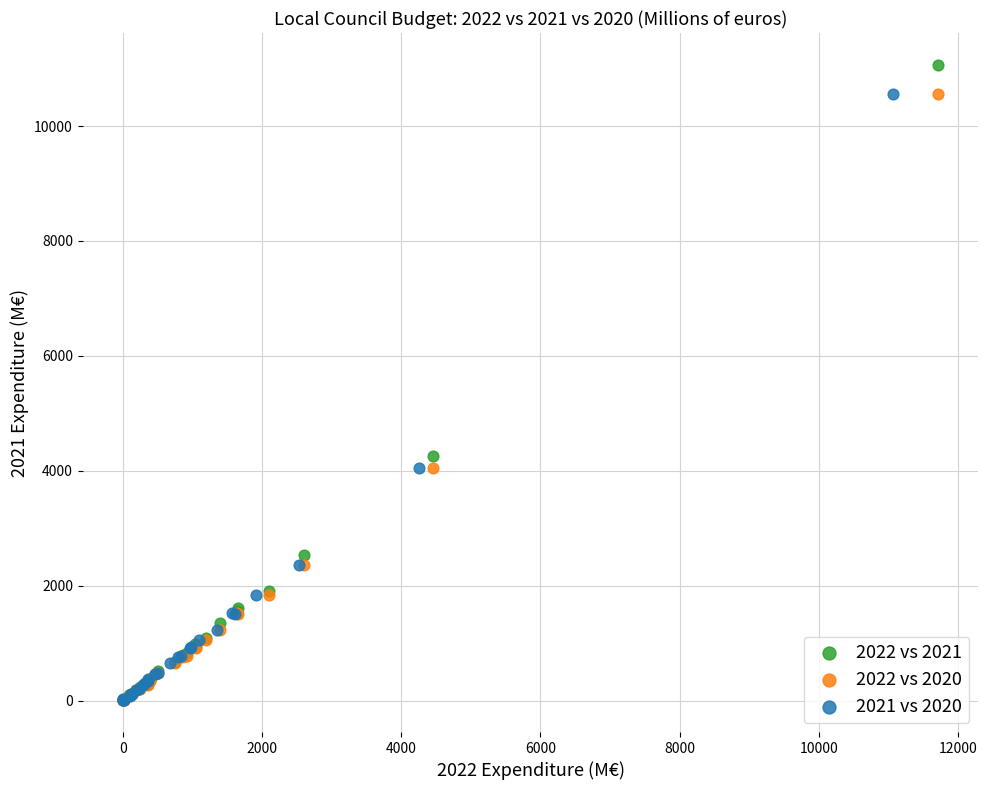

What are all the series names shown in the legend?

2022 vs 2021, 2022 vs 2020, 2021 vs 2020